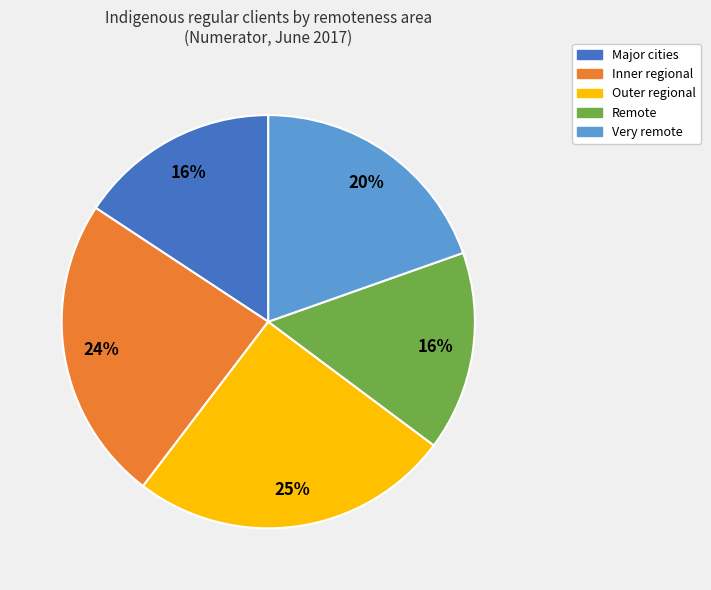

How many slices are in this pie chart?

5